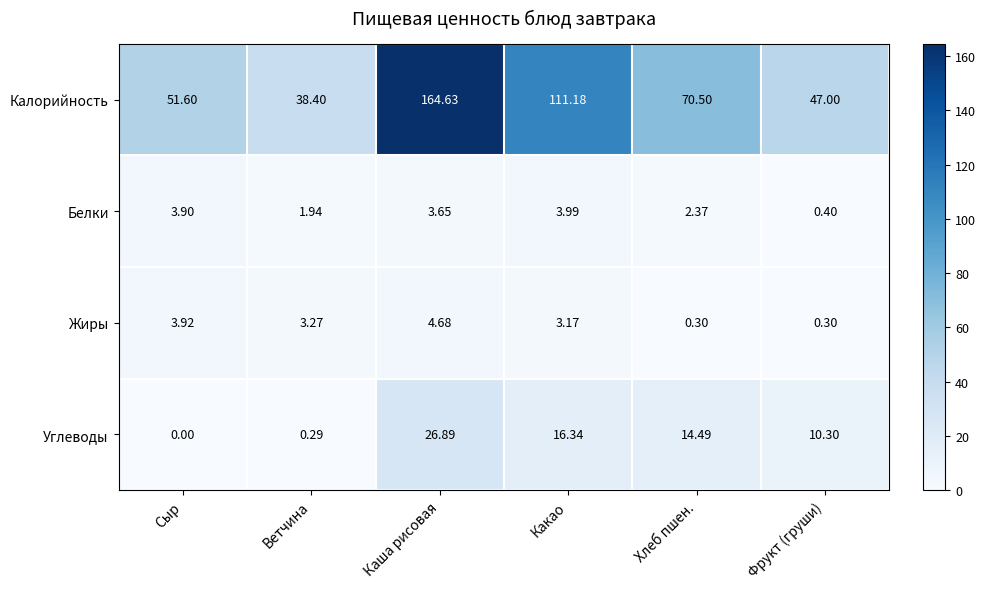

How many values in the Калорийность series exceed 70?

3